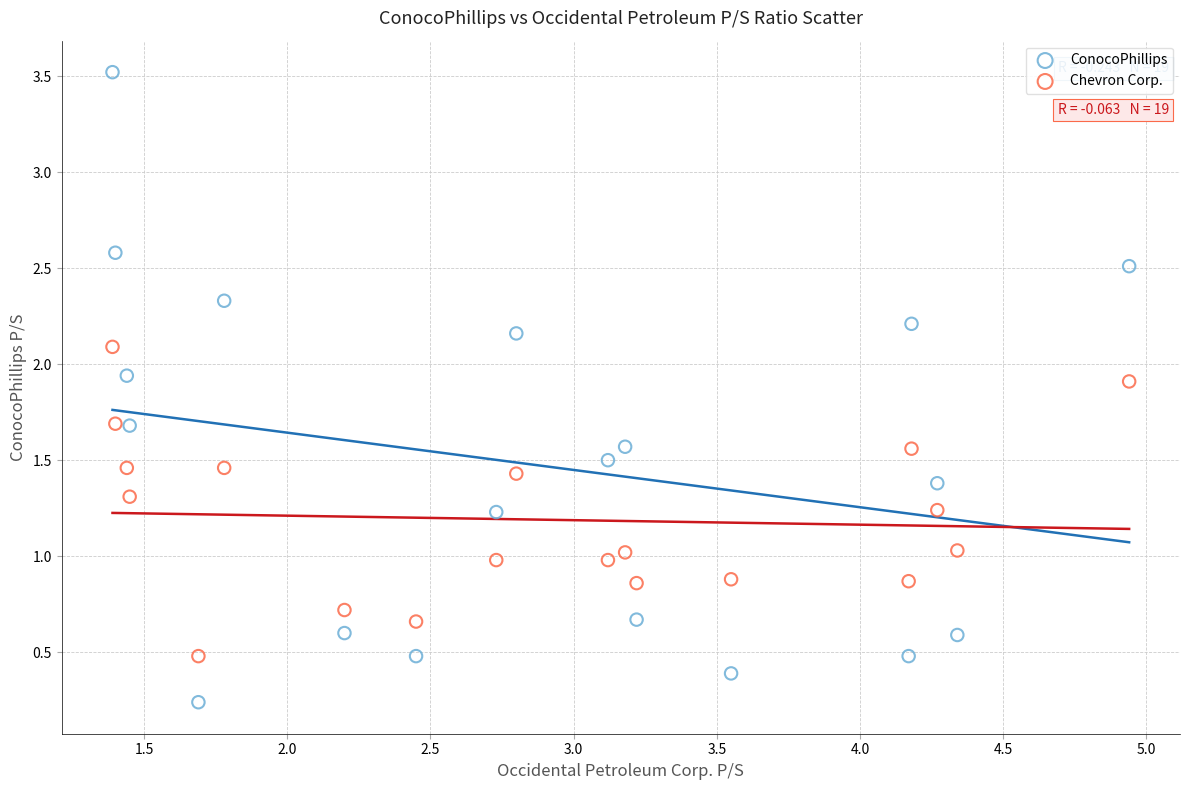

What are all the series names shown in the legend?

ConocoPhillips, Chevron Corp.